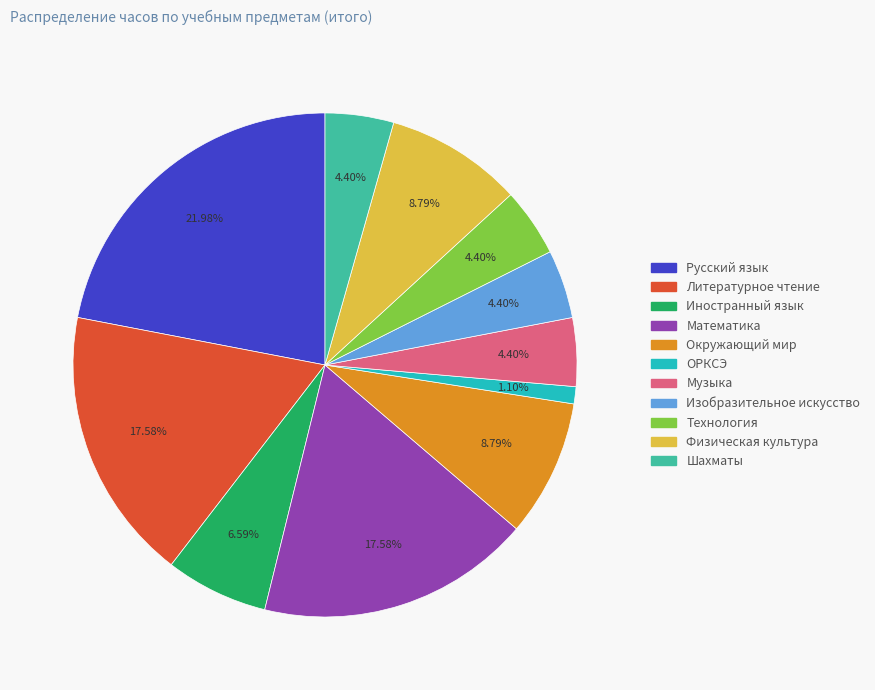

The ОРКСЭ slice represents 1% of the pie. True or false?

True